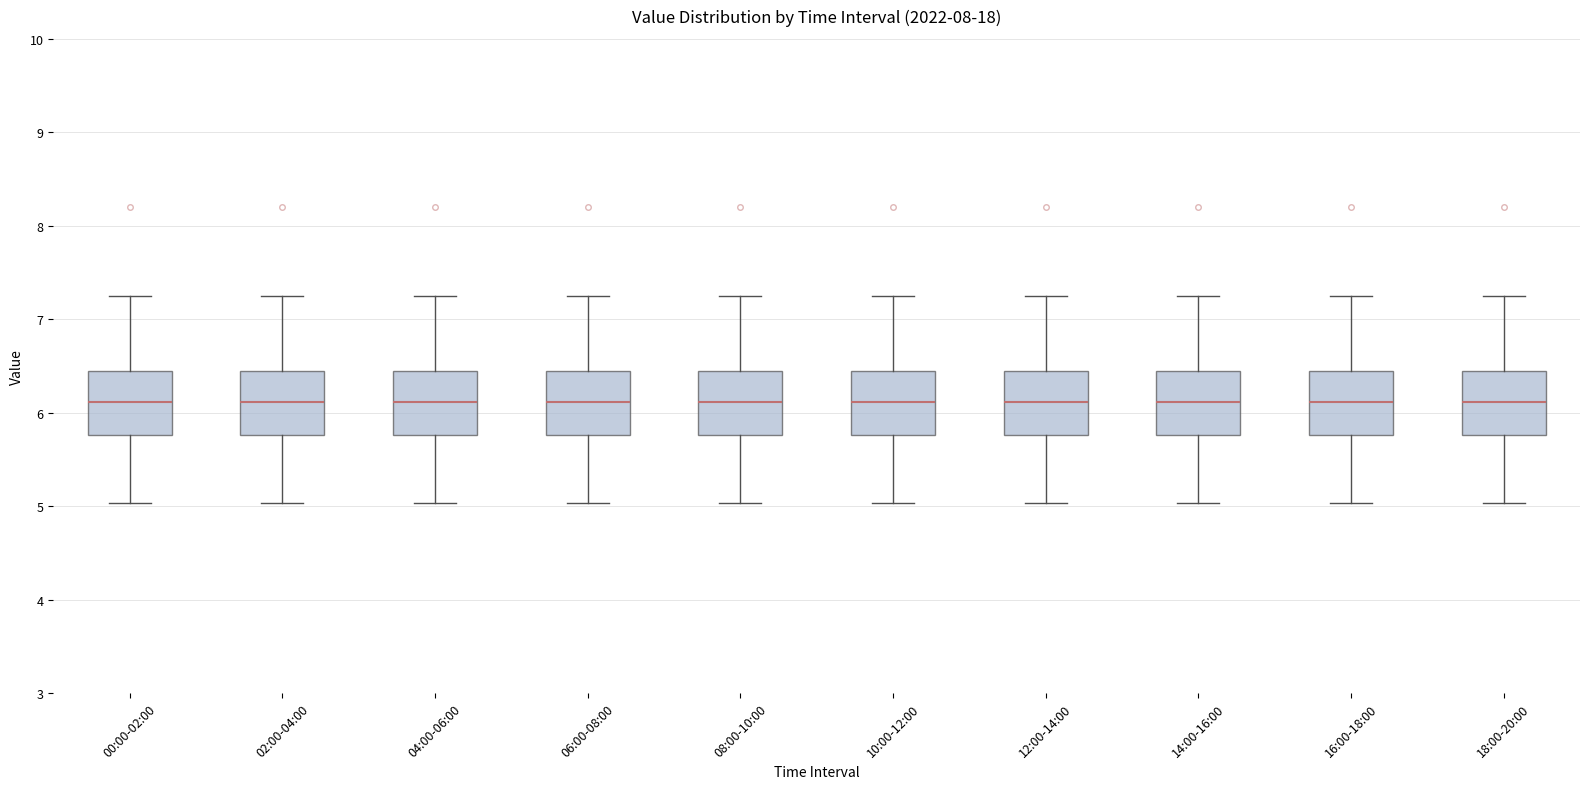

Reading left to right, transcribe this box plot: for each box, give where its median line is, the range the box spans, and where its two whiskers end, as read against the y-axis. The values are not printed on the chart, so give them approximately, as read against the axis.

00:00-02:00: median 6.1, box 5.8 to 6.5, whiskers 5.0 to 7.3
02:00-04:00: median 6.1, box 5.8 to 6.5, whiskers 5.0 to 7.3
04:00-06:00: median 6.1, box 5.8 to 6.5, whiskers 5.0 to 7.3
06:00-08:00: median 6.1, box 5.8 to 6.5, whiskers 5.0 to 7.3
08:00-10:00: median 6.1, box 5.8 to 6.5, whiskers 5.0 to 7.3
10:00-12:00: median 6.1, box 5.8 to 6.5, whiskers 5.0 to 7.3
12:00-14:00: median 6.1, box 5.8 to 6.5, whiskers 5.0 to 7.3
14:00-16:00: median 6.1, box 5.8 to 6.5, whiskers 5.0 to 7.3
16:00-18:00: median 6.1, box 5.8 to 6.5, whiskers 5.0 to 7.3
18:00-20:00: median 6.1, box 5.8 to 6.5, whiskers 5.0 to 7.3